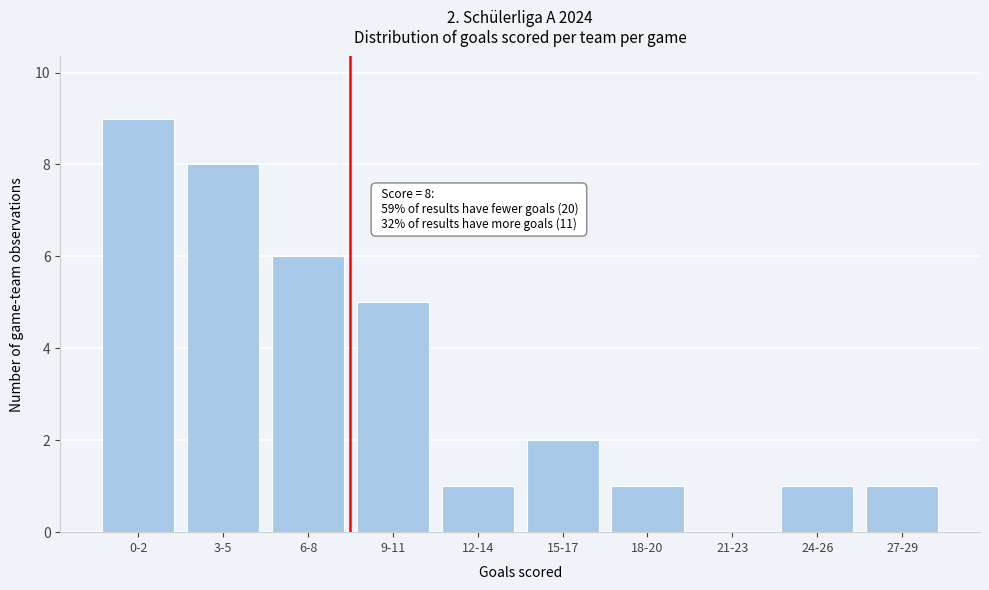

Reading right to left, extract all data points from this chart.

27-29=1	24-26=1	21-23=0	18-20=1	15-17=2	12-14=1	9-11=5	6-8=6	3-5=8	0-2=9